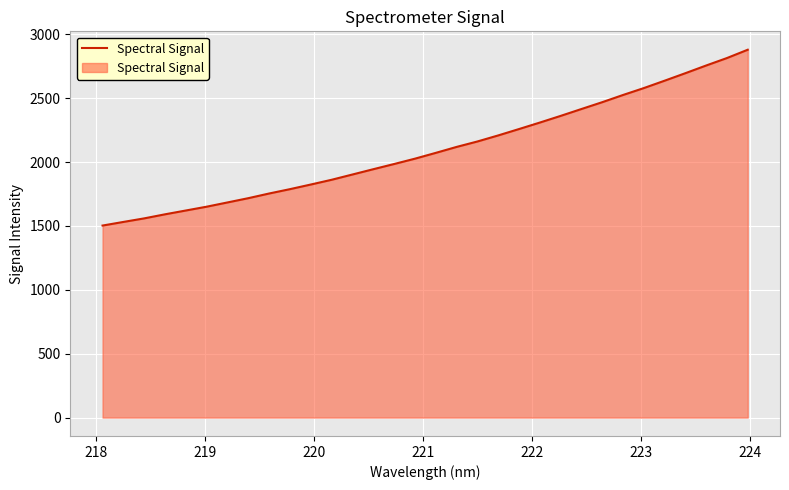

What is the average value?

2100.5